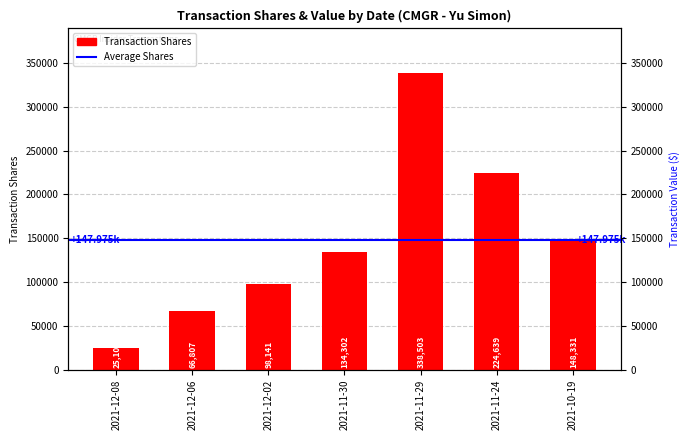

Reading right to left, what are all the values shown in this chart?

148331	224639	338503	134302	98141	66807	25100